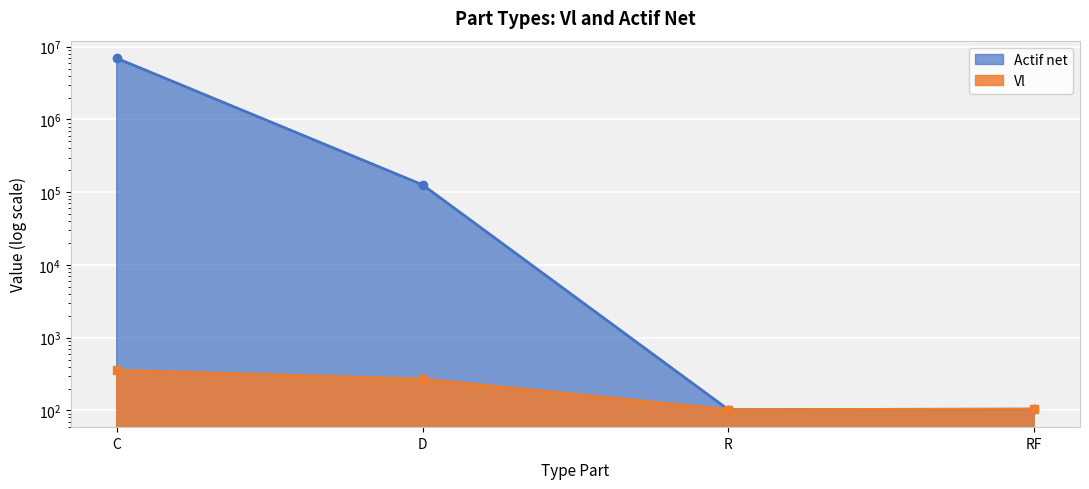

What is the average value of the Vl series?

208.5